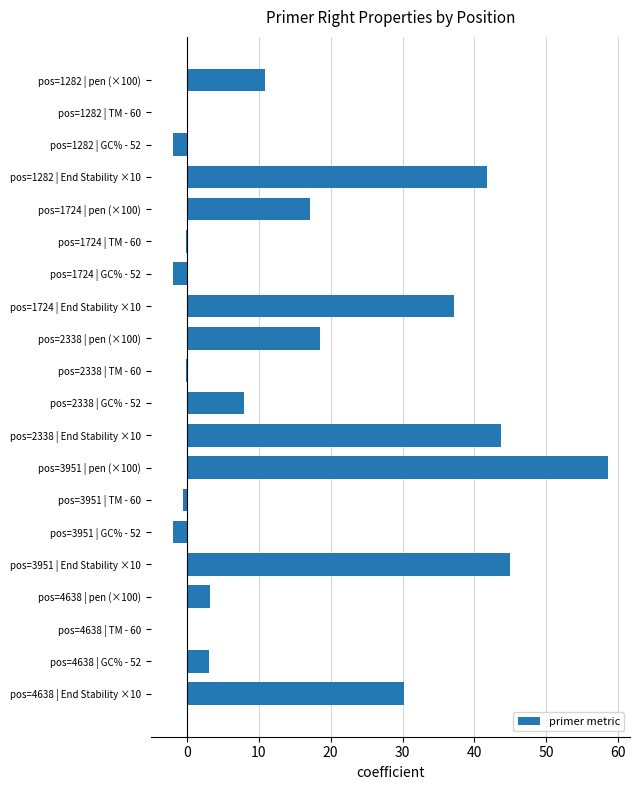

What is the change in value from pos=3951 | pen (×100) to pos=3951 | GC% - 52?

-60.6